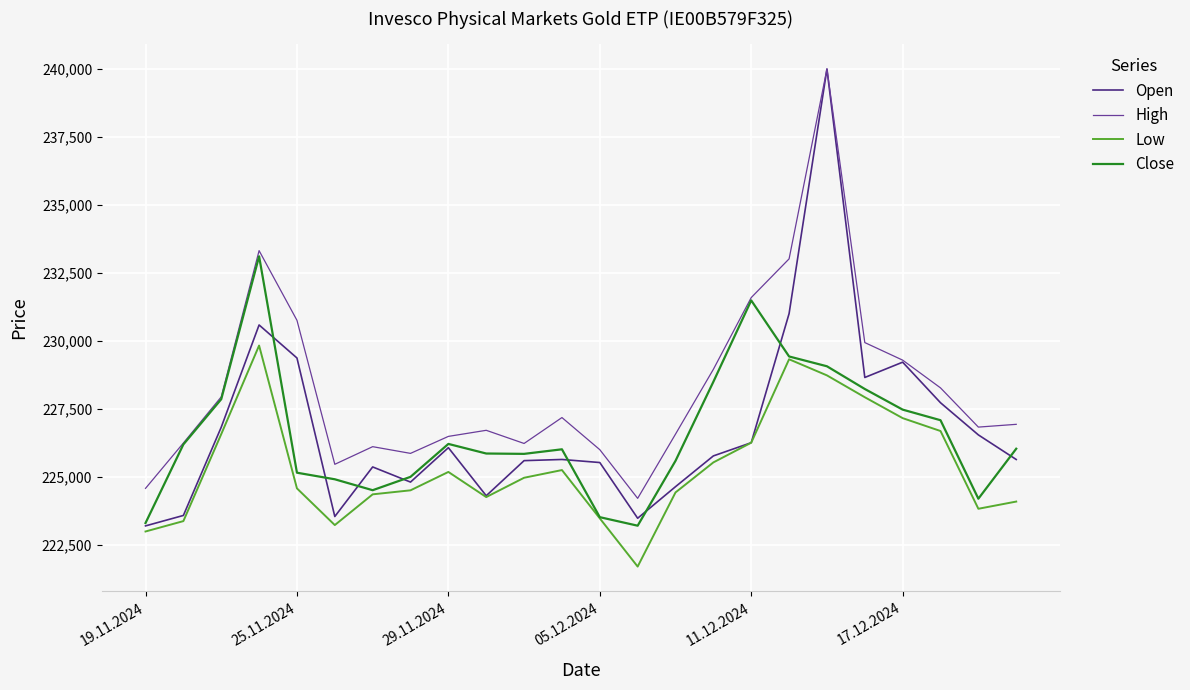

Which series has the widest spread of values?

Open